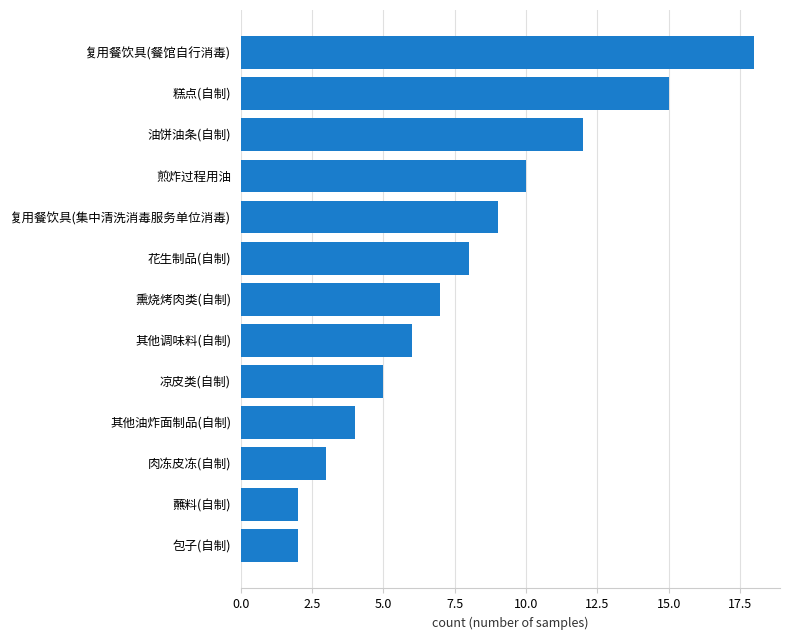

Where is the data nearest to the value 10?

煎炸过程用油